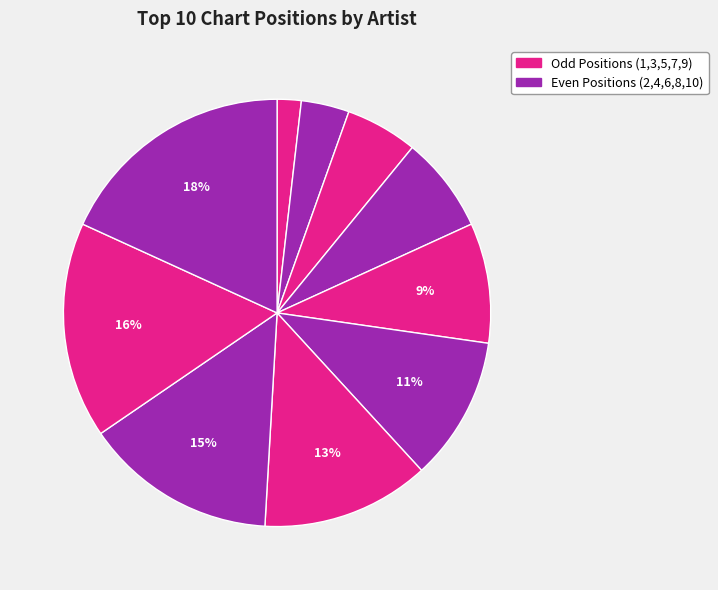

What is the smallest slice in the pie chart?

Rihanna